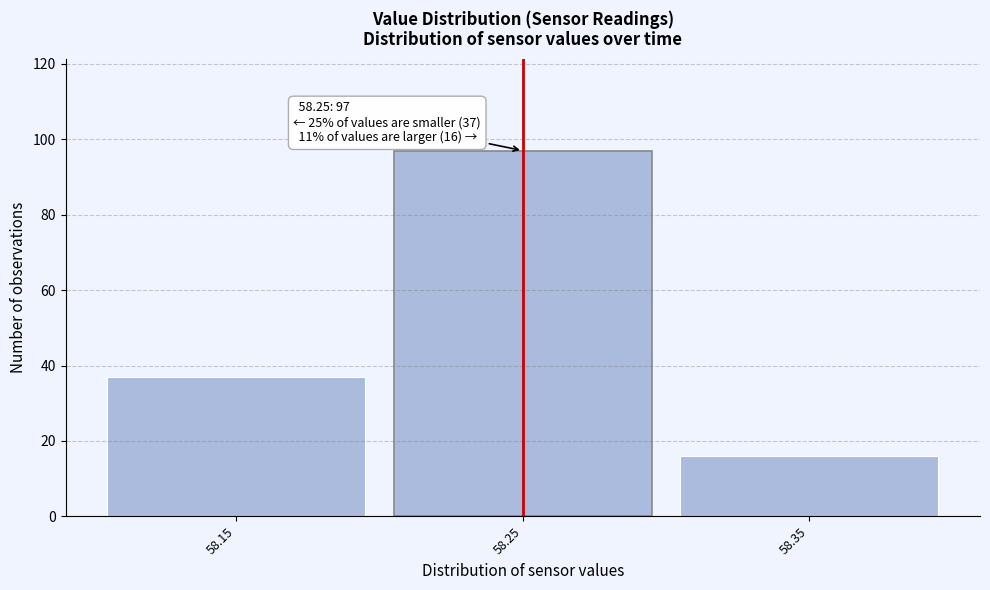

Over which range of the x-axis is the bar tallest?

58.2 to 58.3